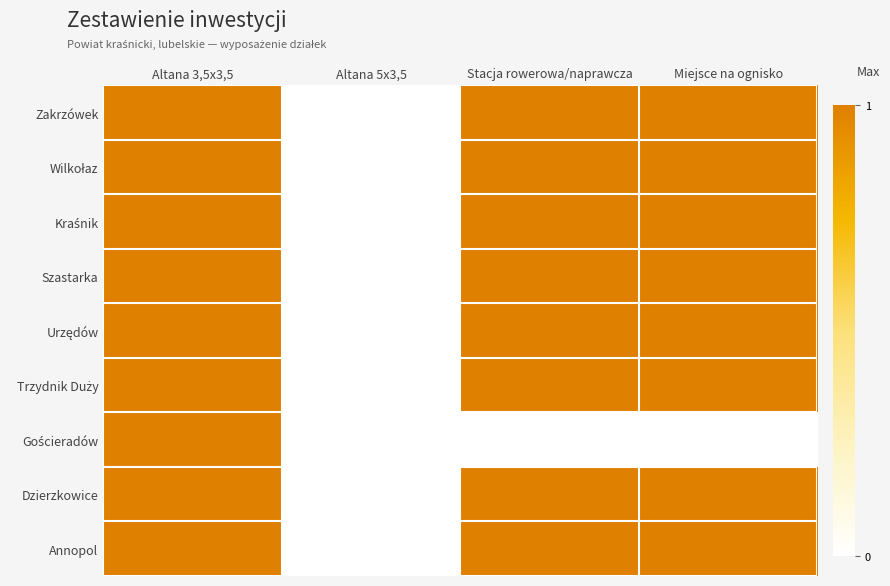

How many data points does each series have?

4